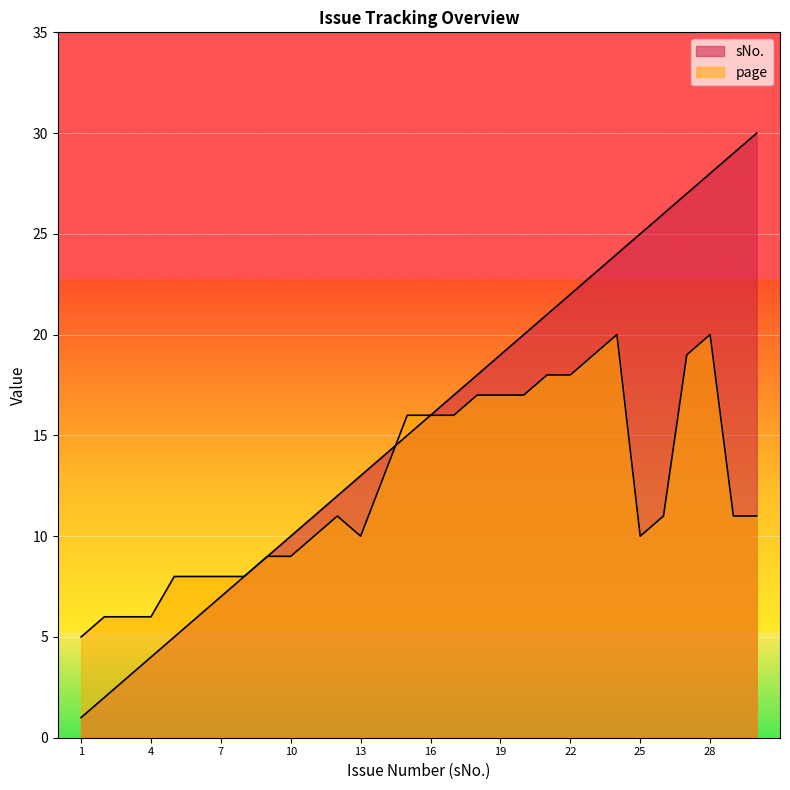

What is the spread (max minus min) of values at 17?

1